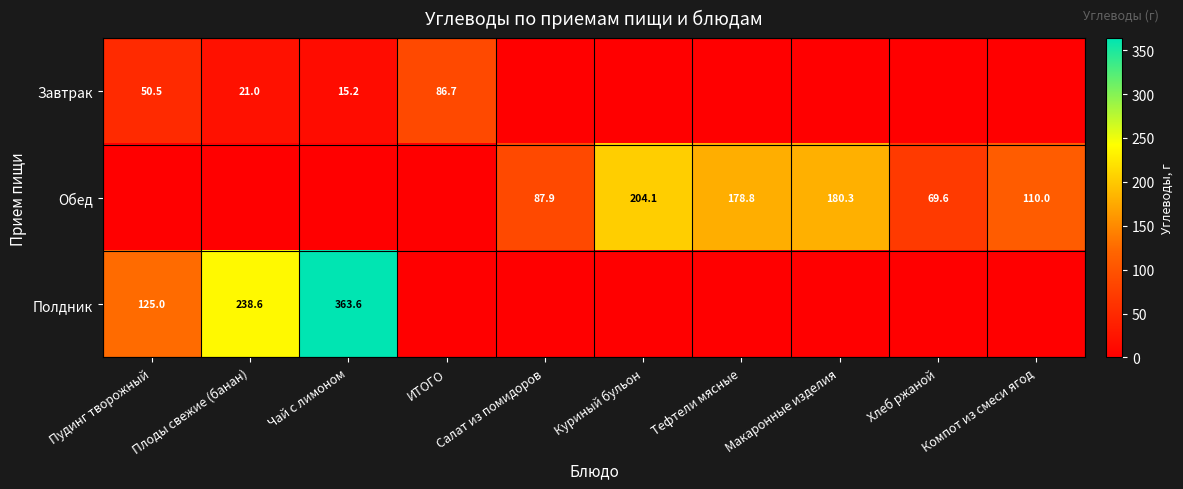

True or false: Полдник has a value of 125.0 at Пудинг творожный.

True